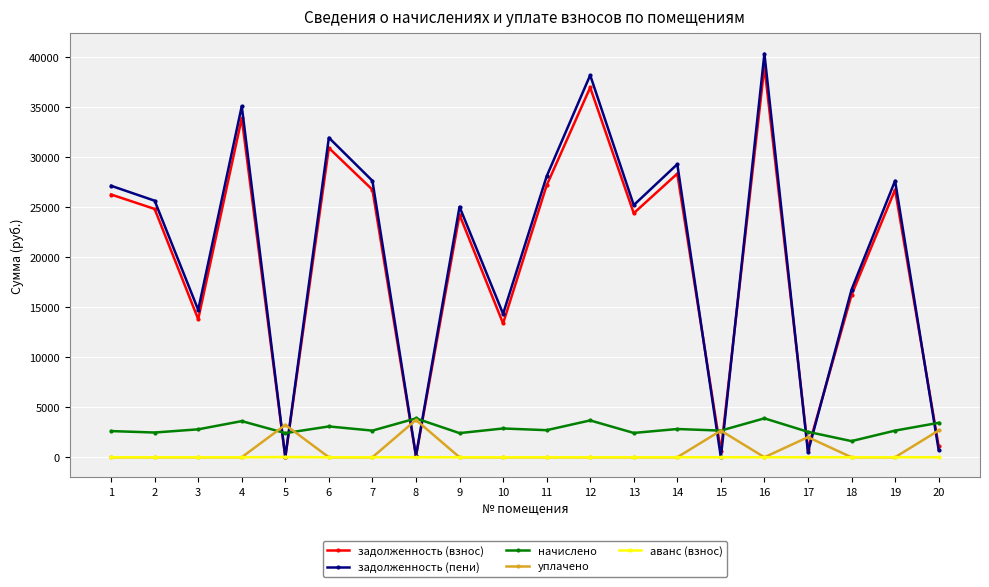

Which series ends up on top after the final intersection of начислено and задолженность (пени)?

начислено